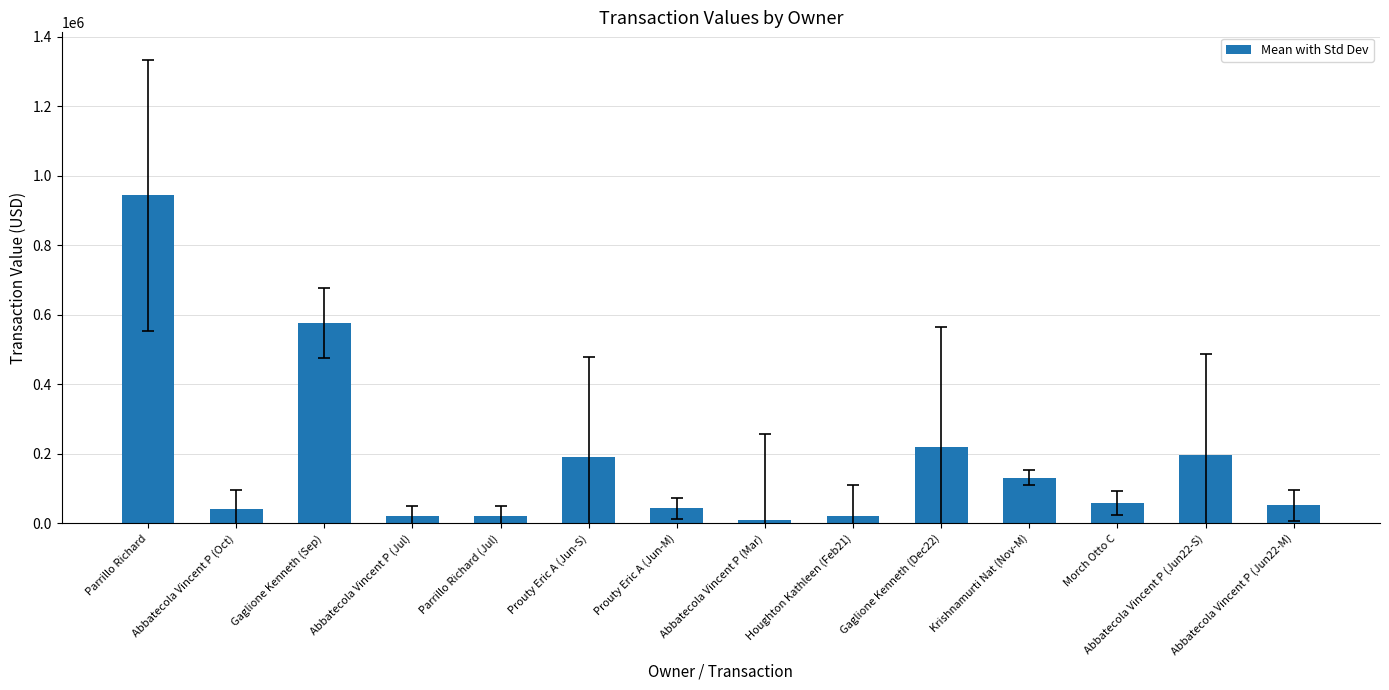

What is the label of the 12th bar from the right?

Gaglione Kenneth (Sep)